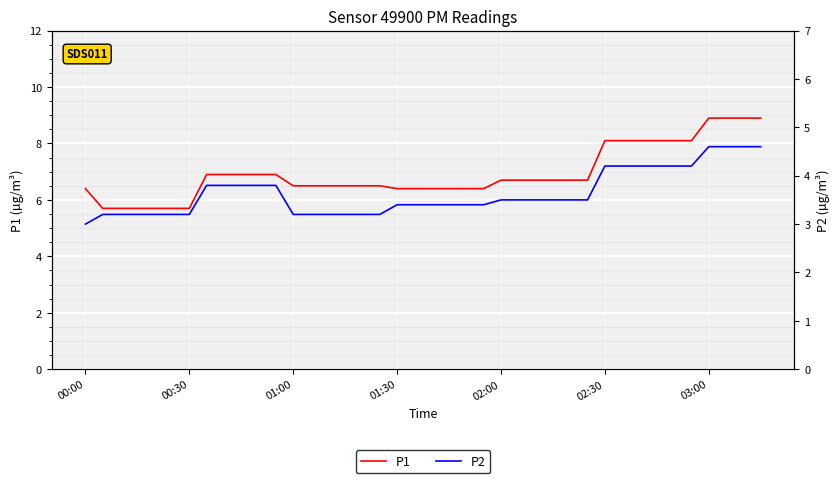

True or false: P1 and P2 cross at least once.

False